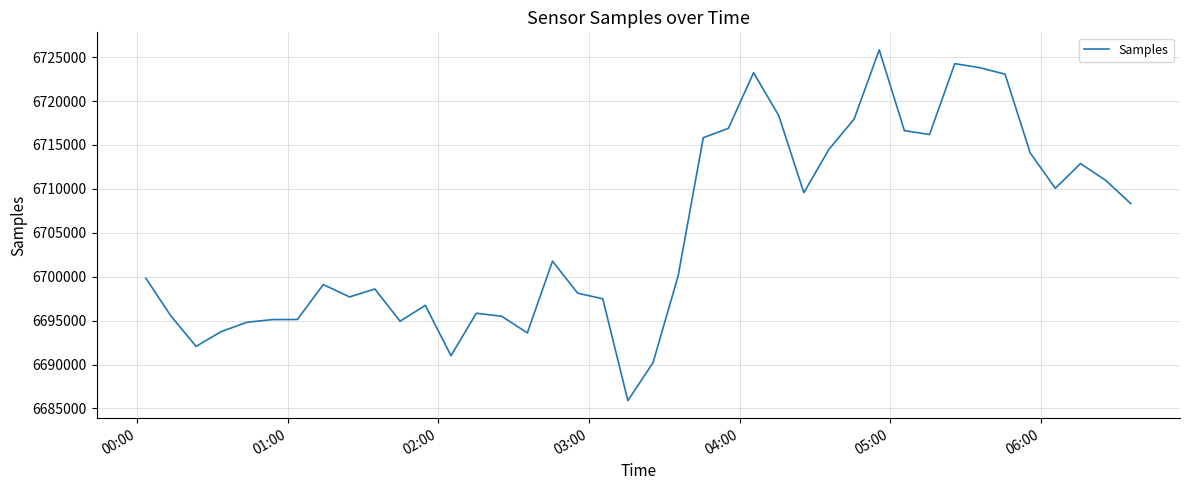

What is the smallest value displayed?

6685891